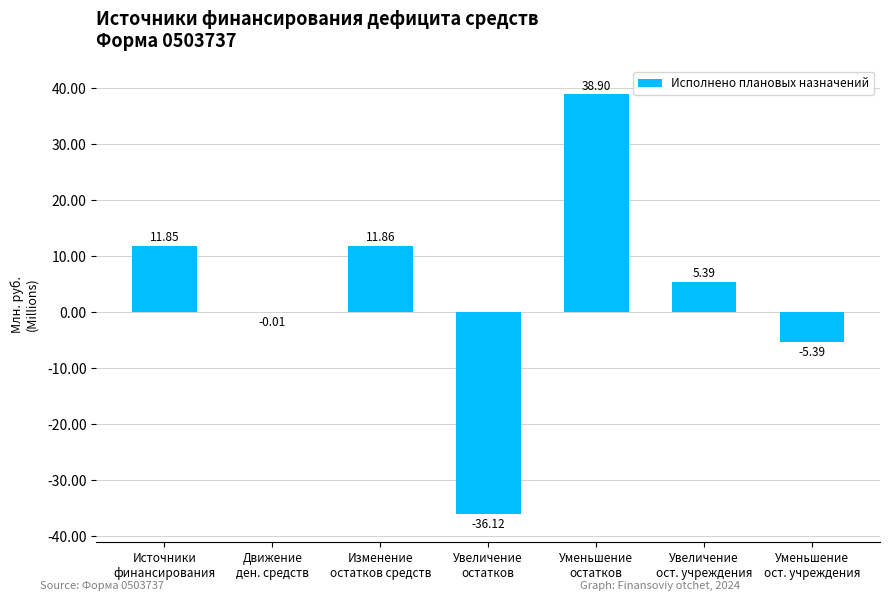

What is the sum of the values at Изменение
остатков средств and Уменьшение
остатков?

50.8